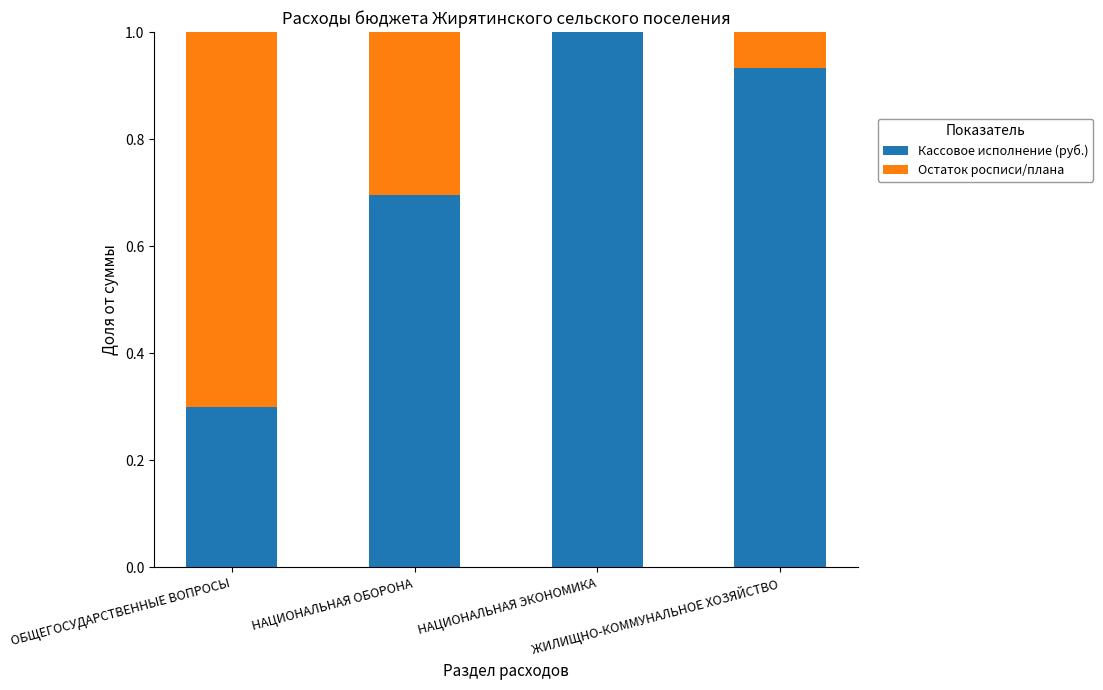

The Кассовое исполнение (руб.) series shows 0.7 at НАЦИОНАЛЬНАЯ ОБОРОНА. True or false?

True